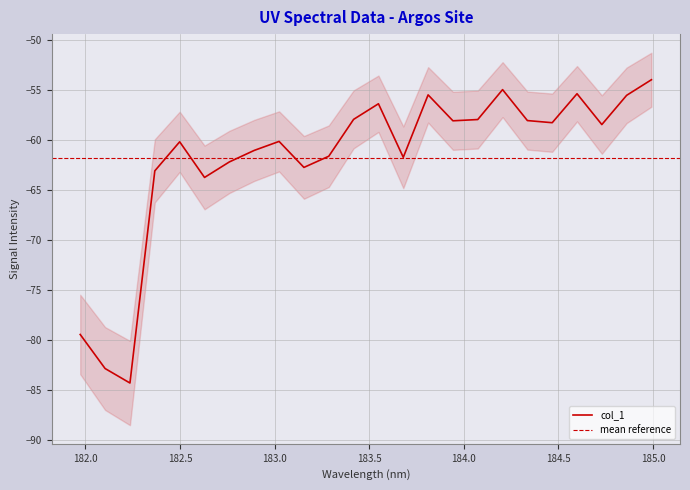

What is the maximum value shown in the chart?

-54.0